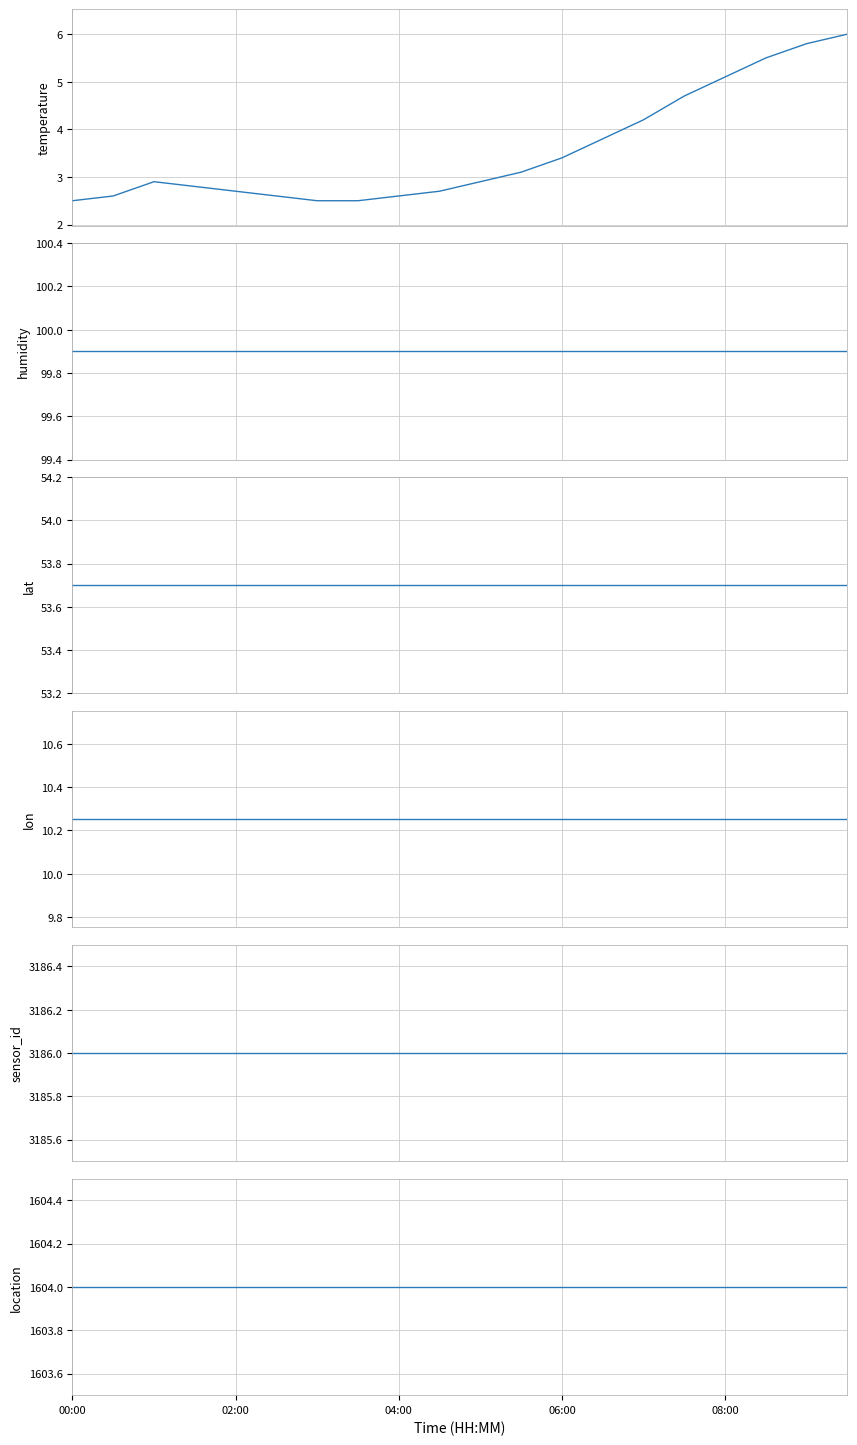

What is the sum of all humidity values?

1998.0